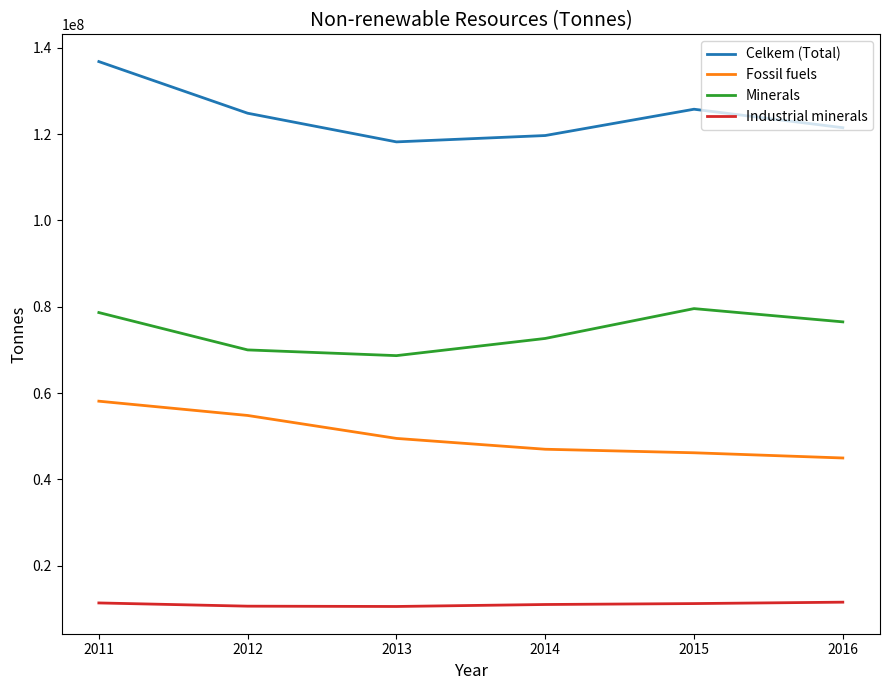

The Fossil fuels series shows 46183220.0 at 2015. True or false?

True